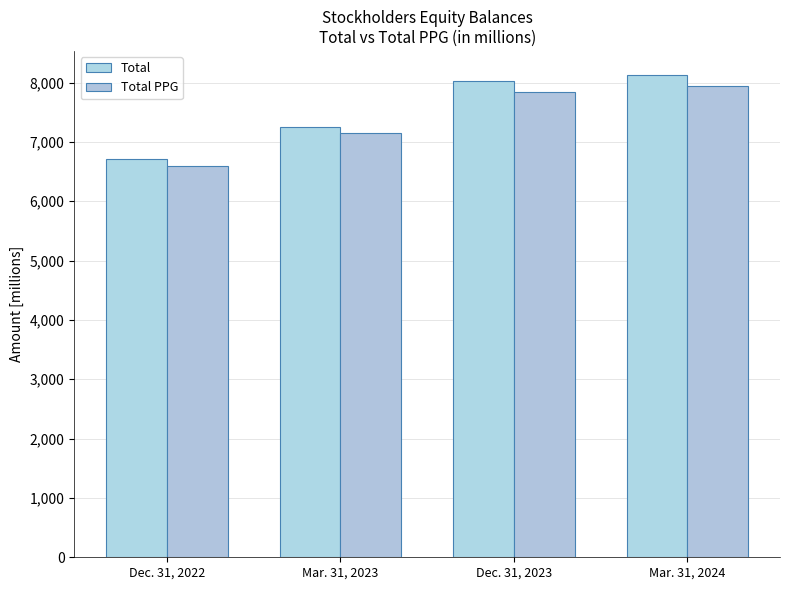

What position from the left is Mar. 31, 2023?

2